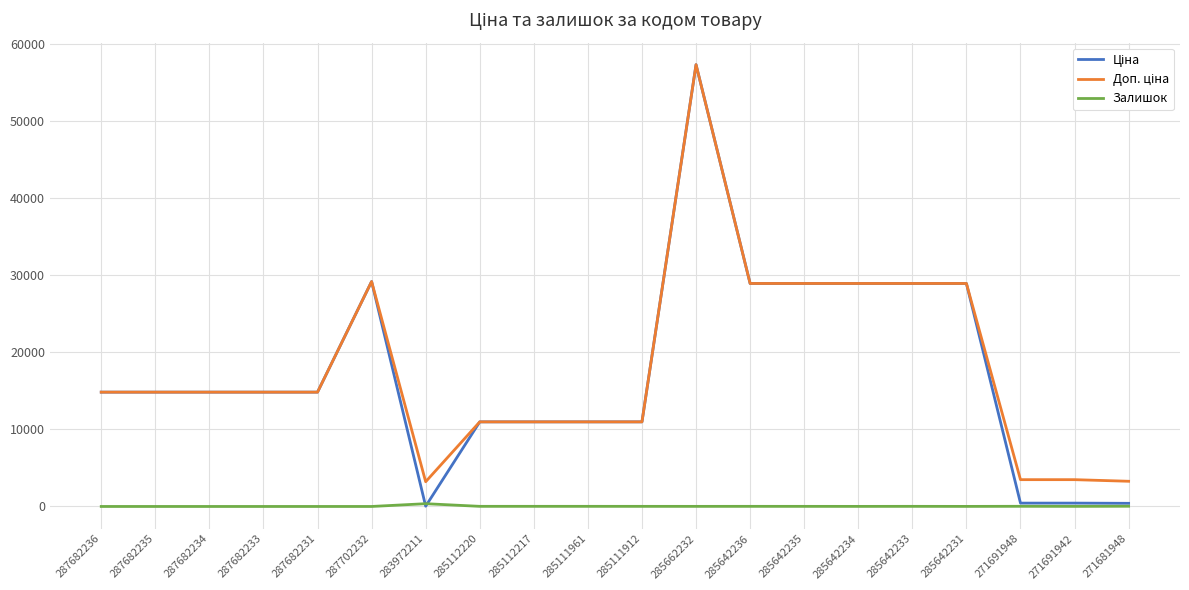

At which category is the sum across all series the highest?

285662232